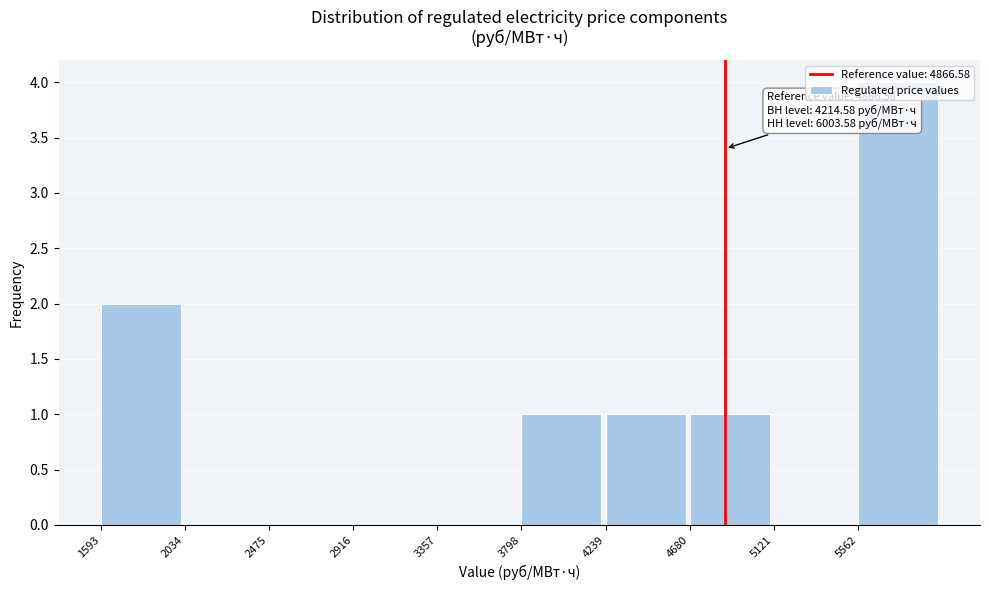

Over which range of the x-axis is the bar tallest?

5550 to 6000